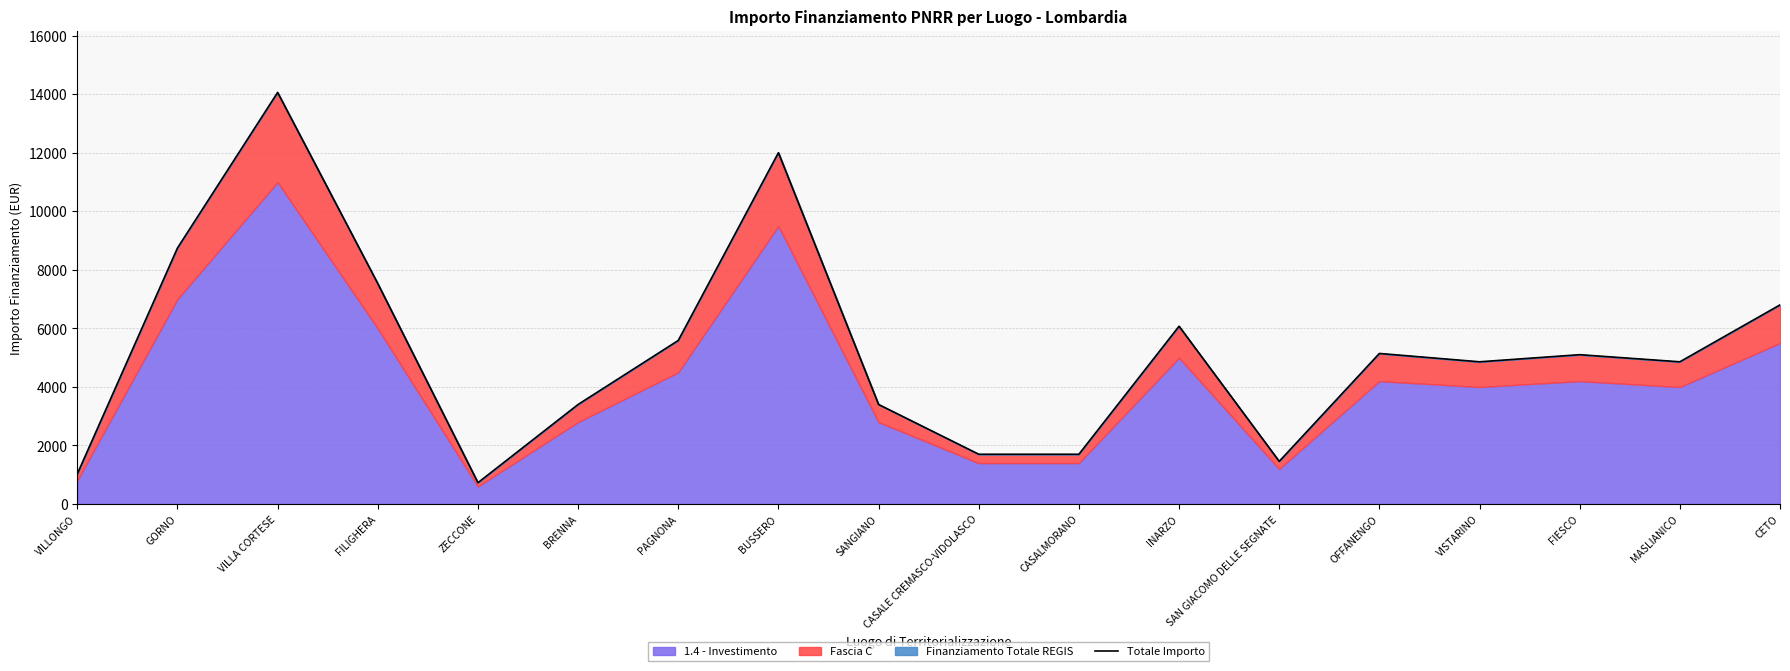

The chart shows a value of 10969 at CETO. True or false?

False